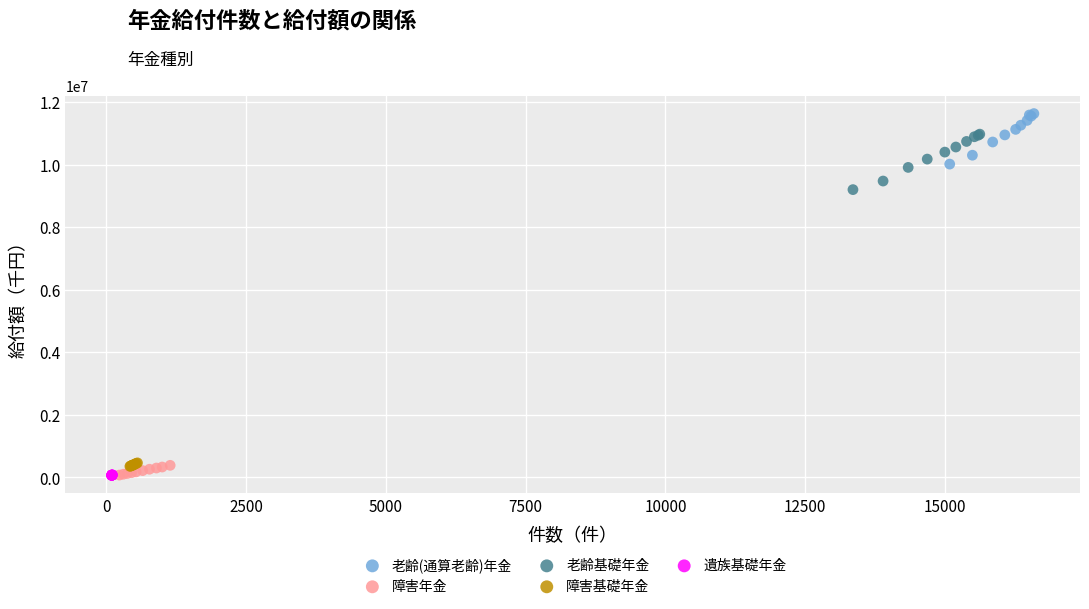

What are all the series names shown in the legend?

老齢(通算老齢)年金, 障害年金, 老齢基礎年金, 障害基礎年金, 遺族基礎年金